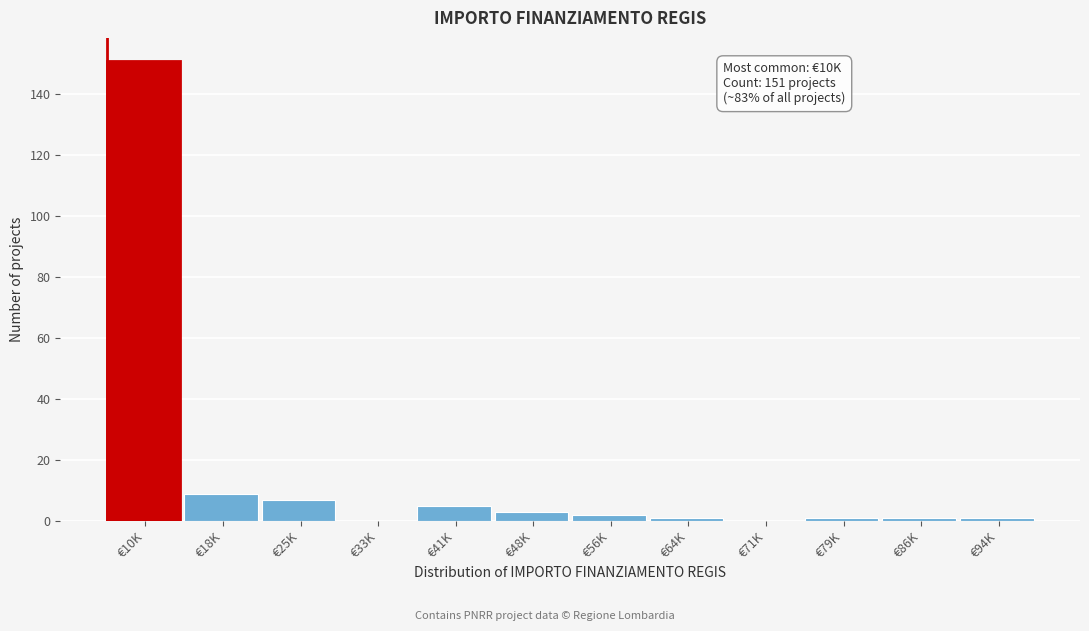

Reading right to left, list all the values displayed in this chart.

€94K=1	€86K=1	€79K=1	€71K=0	€64K=1	€56K=2	€48K=3	€41K=5	€33K=0	€25K=7	€18K=9	€10K=151